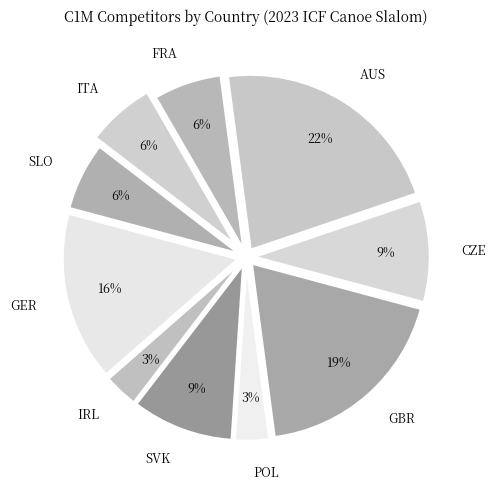

The FRA slice represents 20% of the pie. True or false?

False